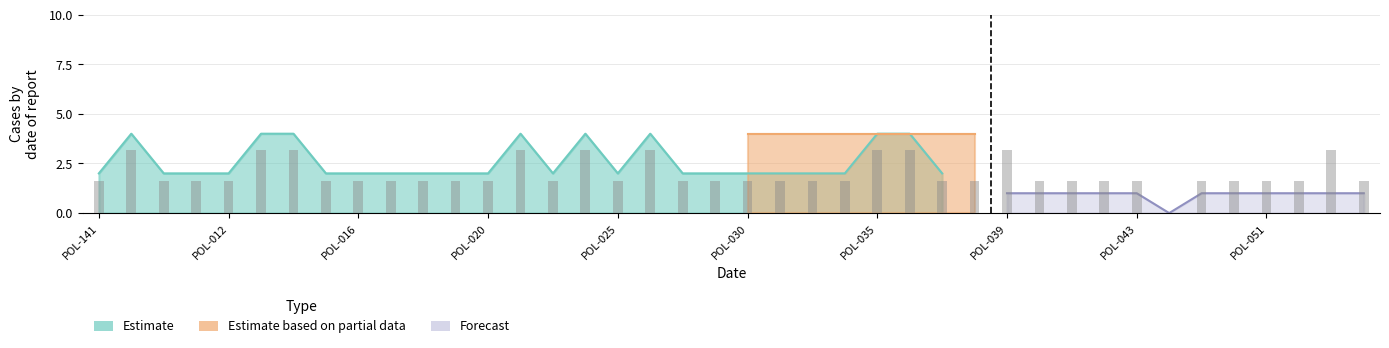

Rank the series by their maximum value, from highest to lowest.

Estimate based on partial data, Estimate, Forecast